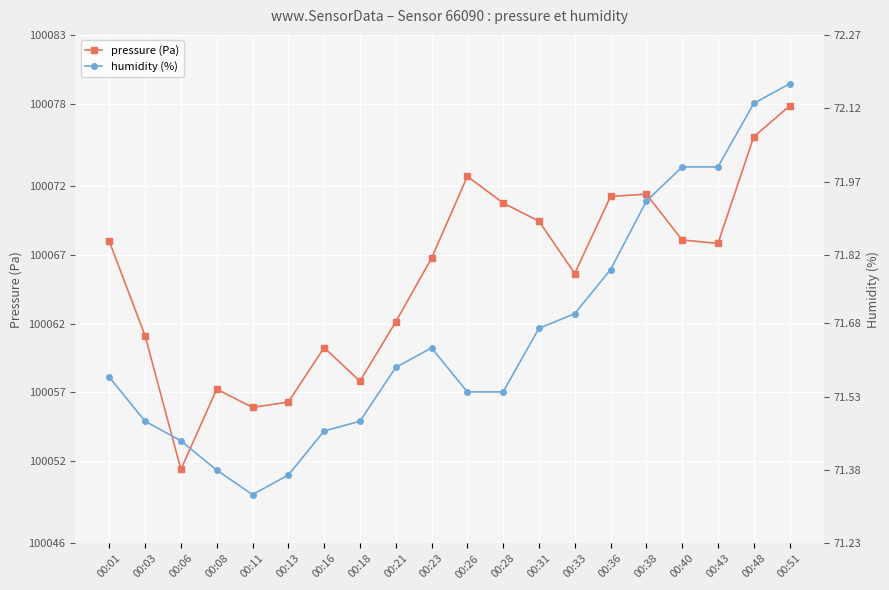

What is the value of the pressure (Pa) point at the 12th from the left?

100070.8